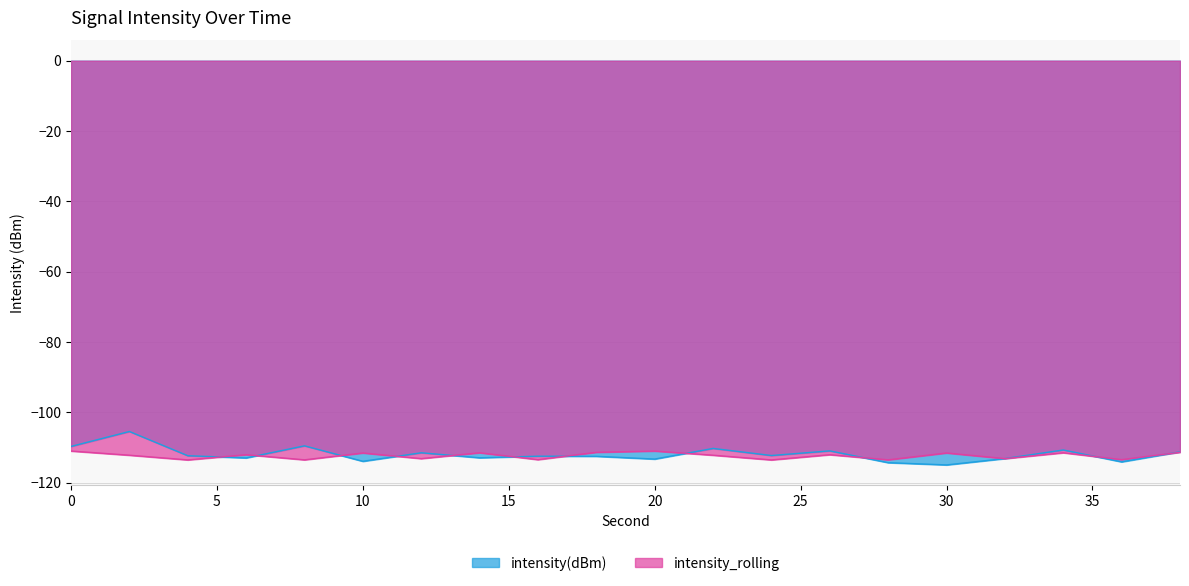

Between 20 and 38, which series saw the biggest shift?

intensity(dBm)